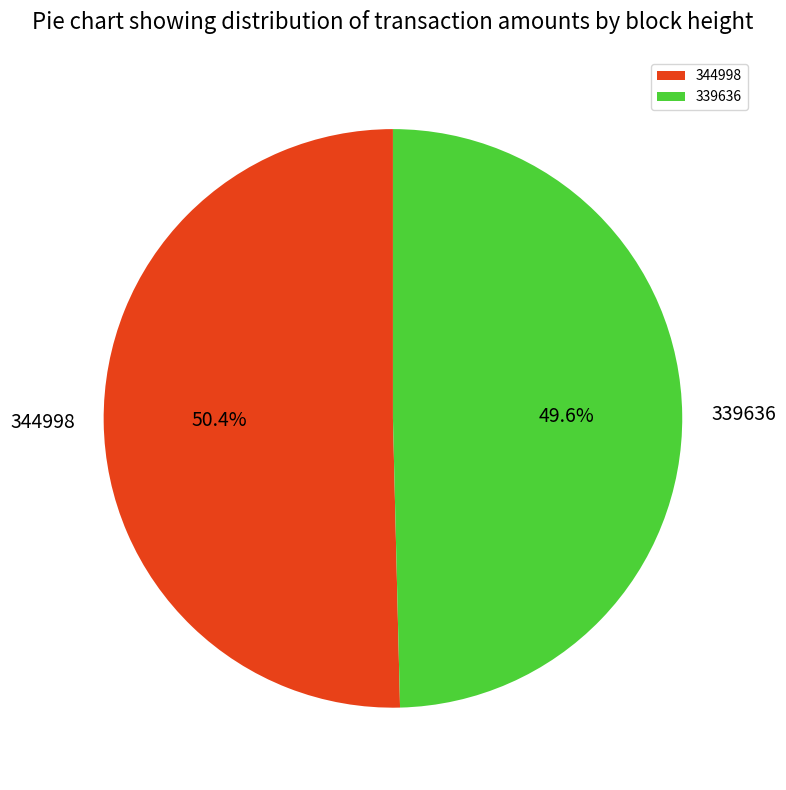

Which category has the smallest portion of the pie?

339636